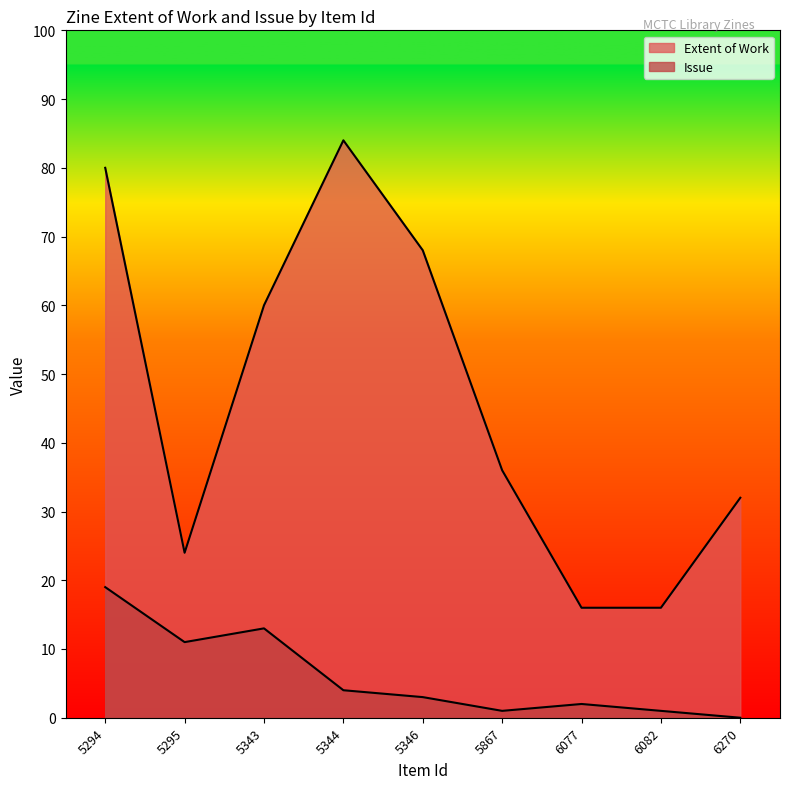

Count the number of categories in the chart.

9